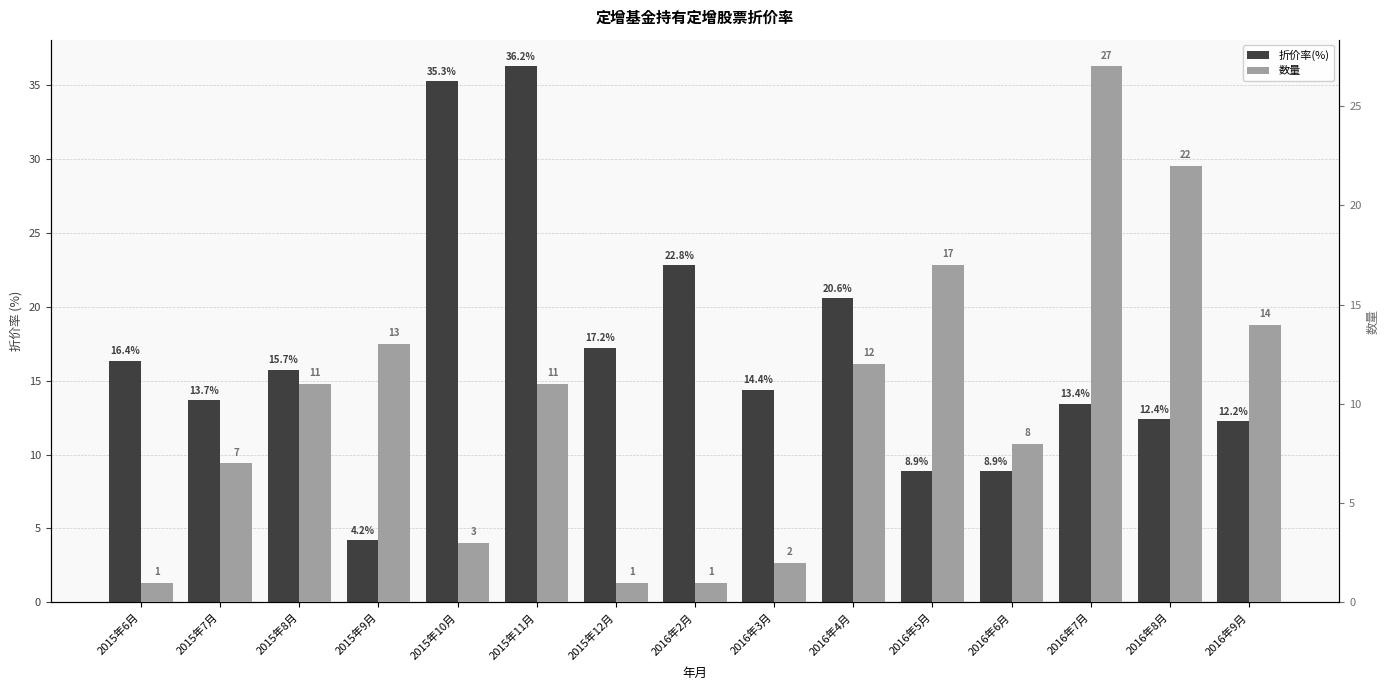

What is the value of the 数量 bar at the 7th from the left?

1.0